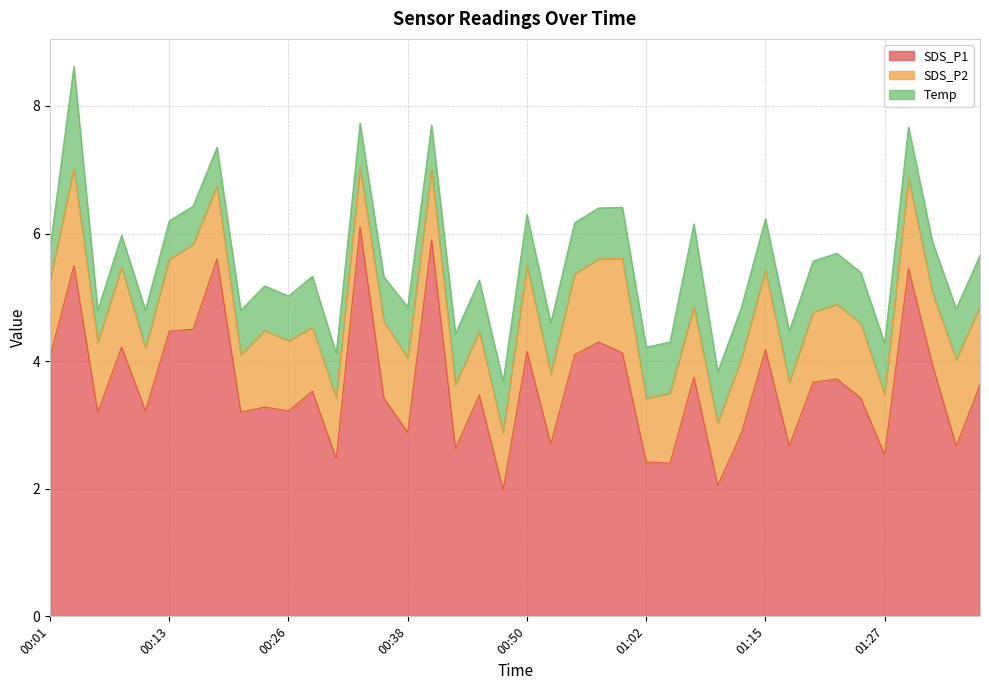

True or false: SDS_P2 and SDS_P1 intersect in this chart.

False